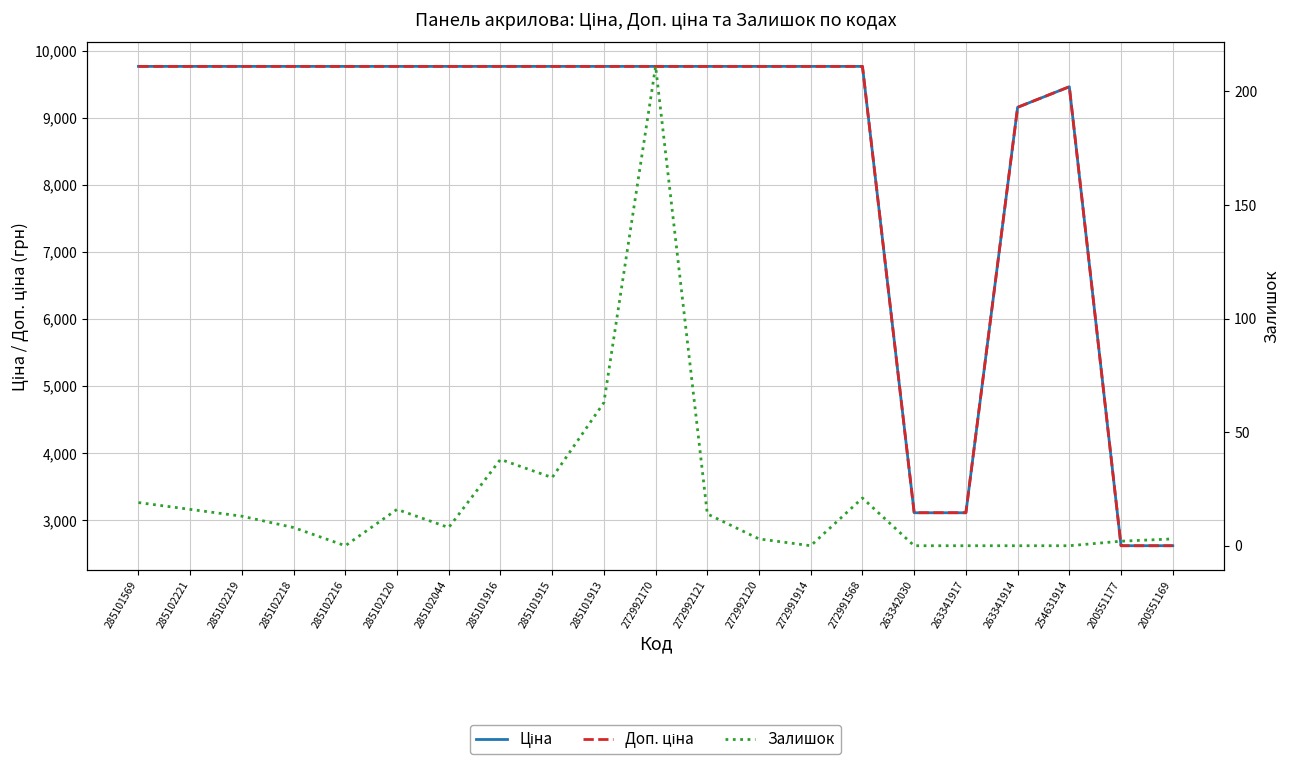

What is the greatest value displayed?

9764.4